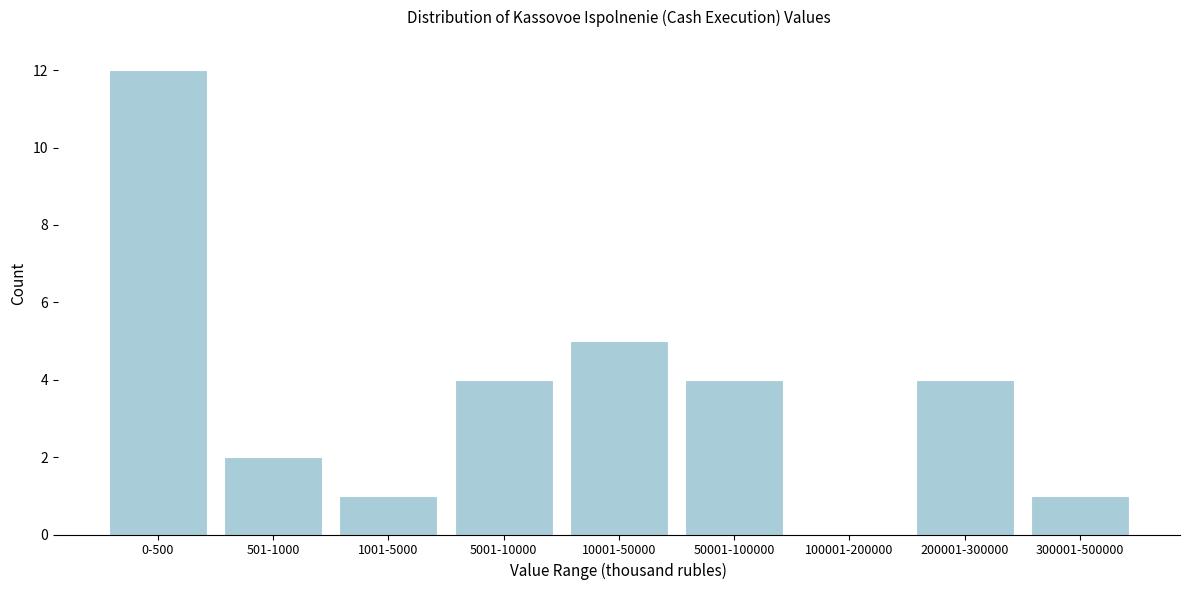

Reading left to right, list all the values displayed in this chart.

0-500=12	501-1000=2	1001-5000=1	5001-10000=4	10001-50000=5	50001-100000=4	100001-200000=0	200001-300000=4	300001-500000=1